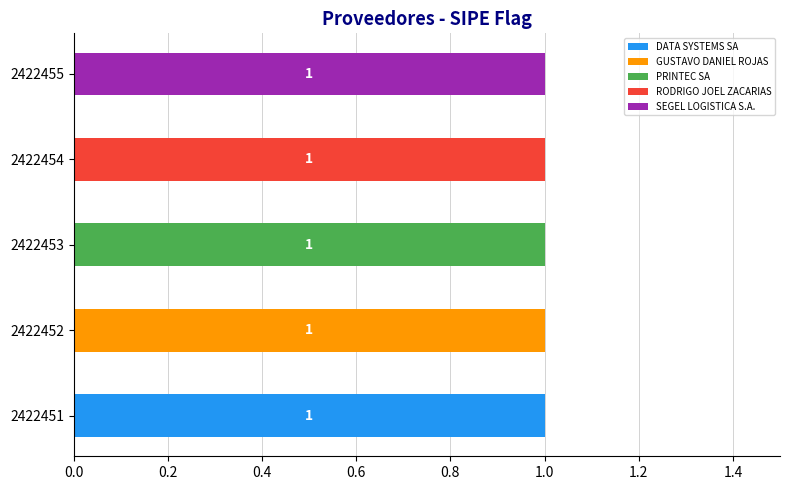

True or false: DATA SYSTEMS SA has a value of 0 at 2422454.

True